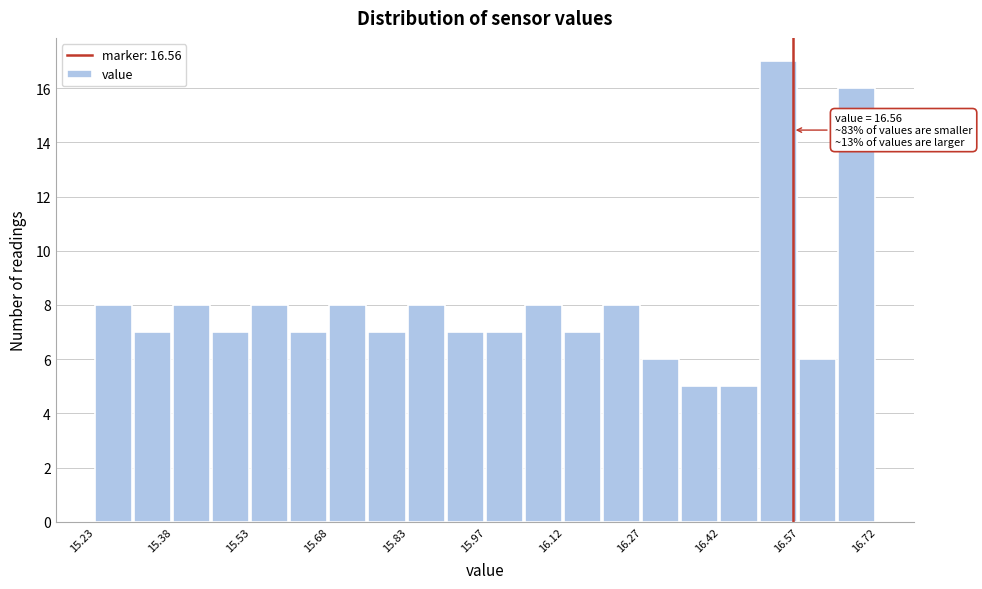

Read against the x-axis, roughly where is the centre of the tallest bar?

16.54